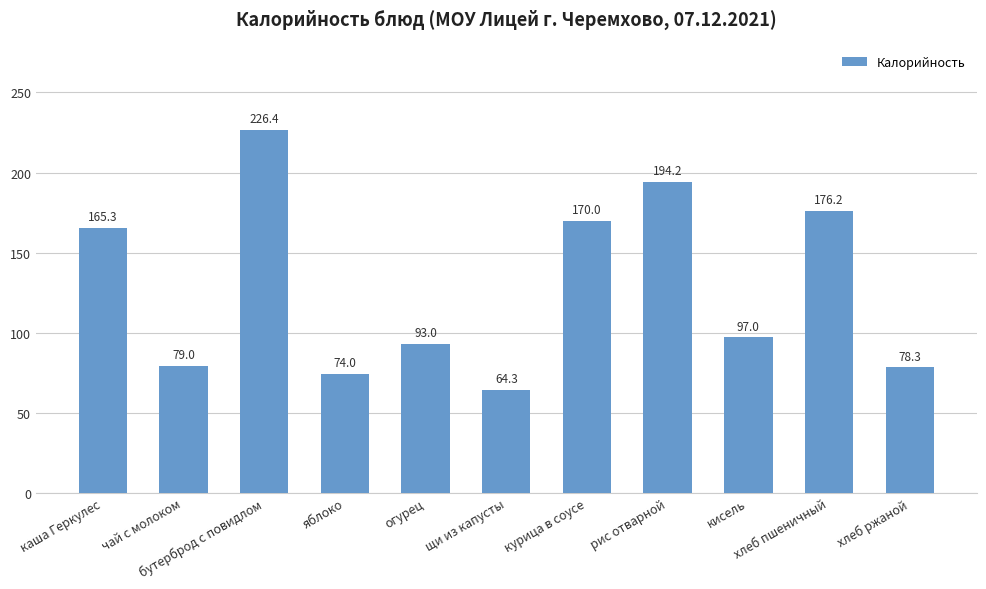

How many series are shown in this chart?

1